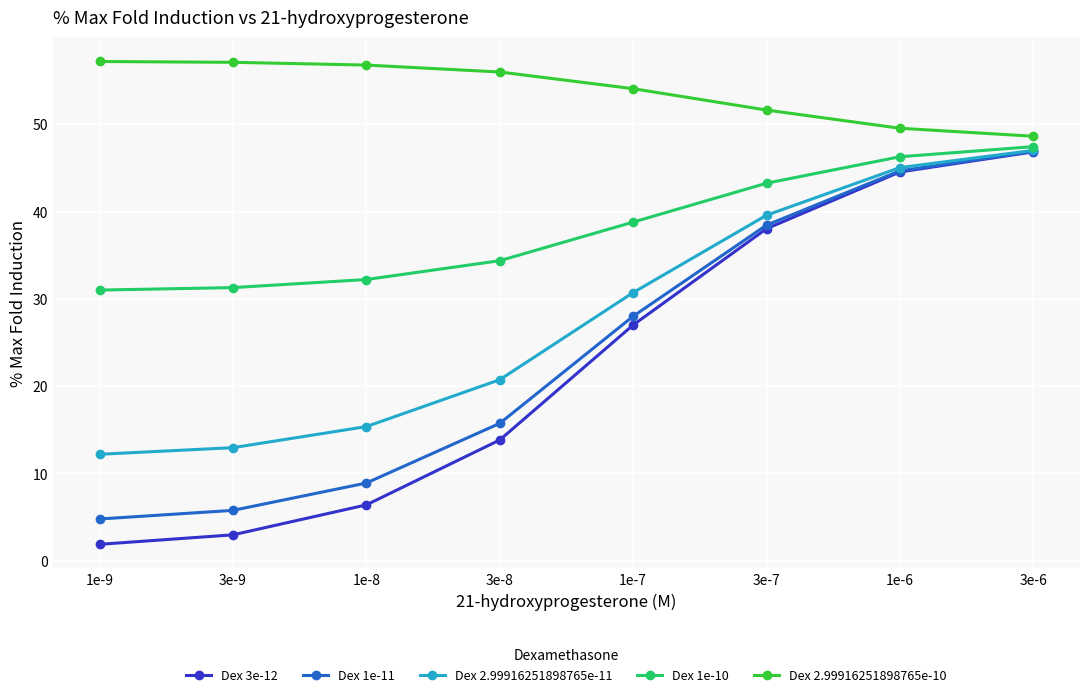

Which series changed the most between 3e-7 and 3e-6?

Dex 3e-12